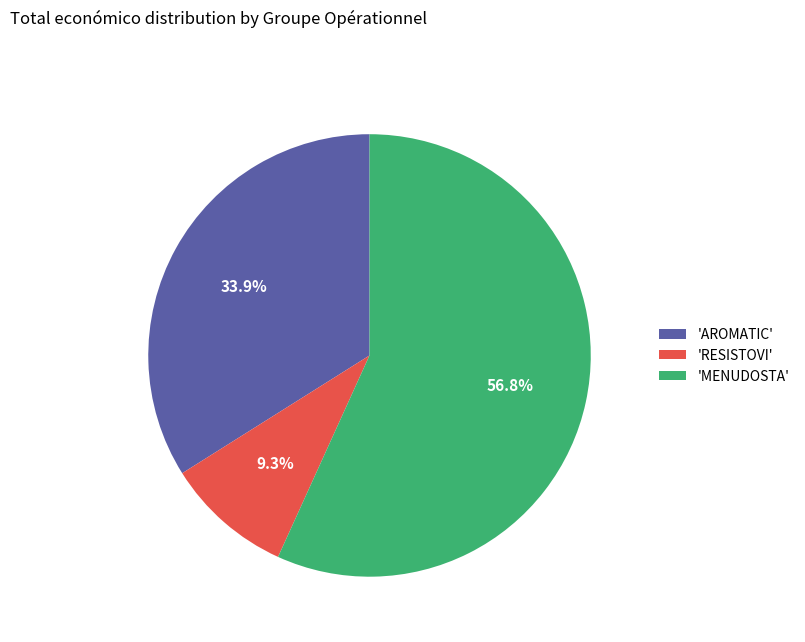

Which has a higher value, 'AROMATIC' or 'MENUDOSTA'?

'MENUDOSTA'